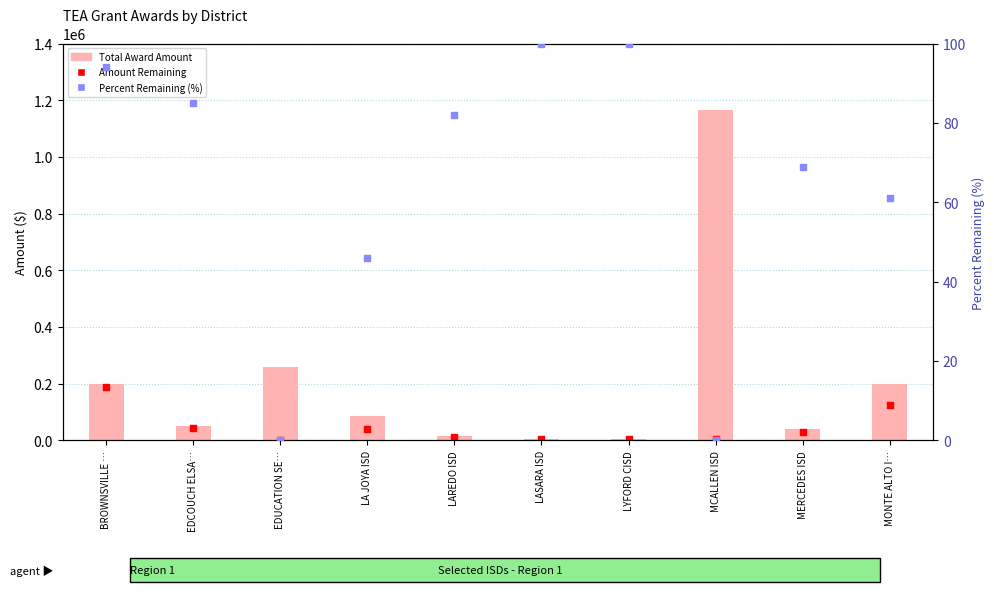

Which series has the widest spread of Y values?

Total Award Amount